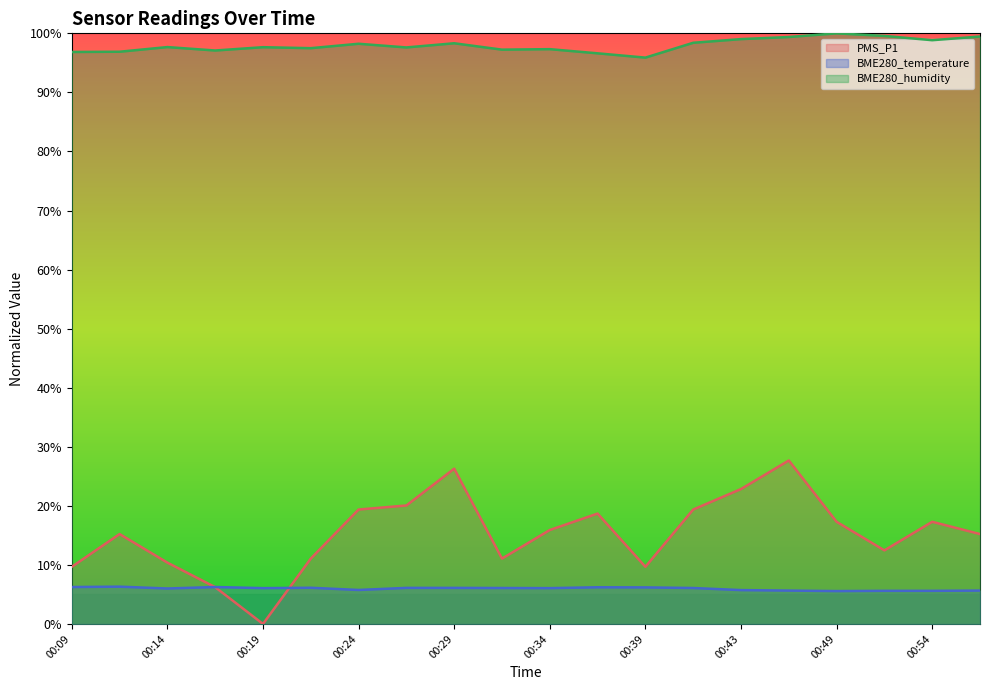

Does the chart have visible grid lines?

No